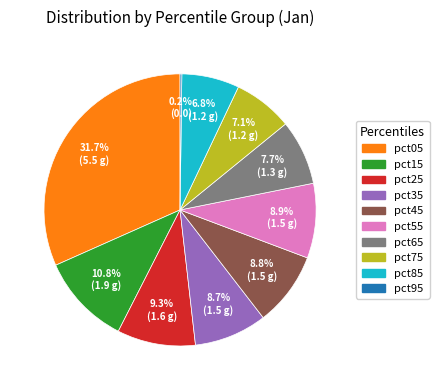

How much of the chart is everything except pct05?

68.3%